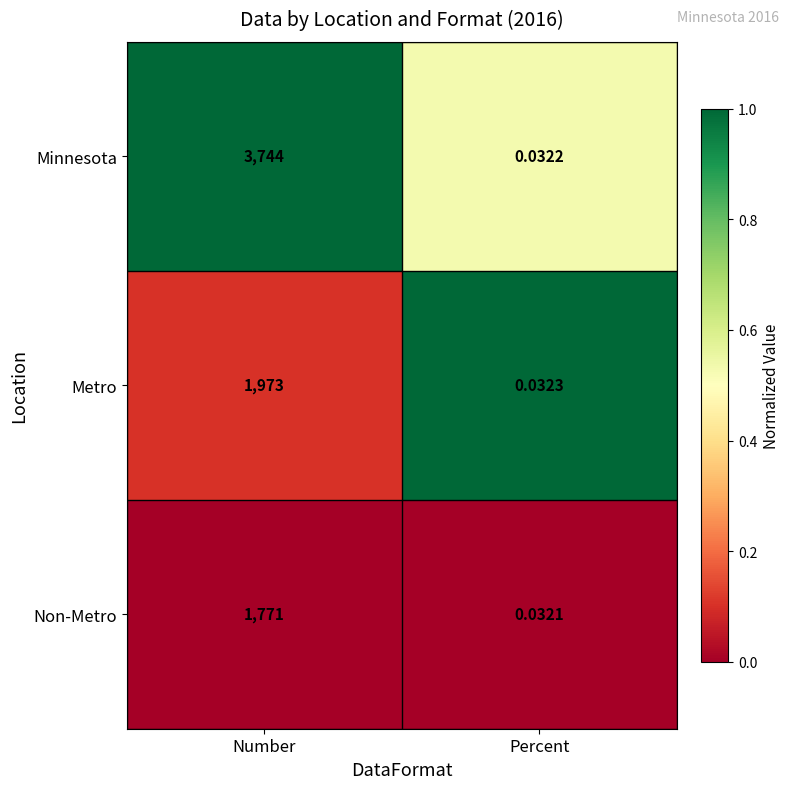

Is the value of Metro at Percent greater than the value of Non-Metro at Number?

No